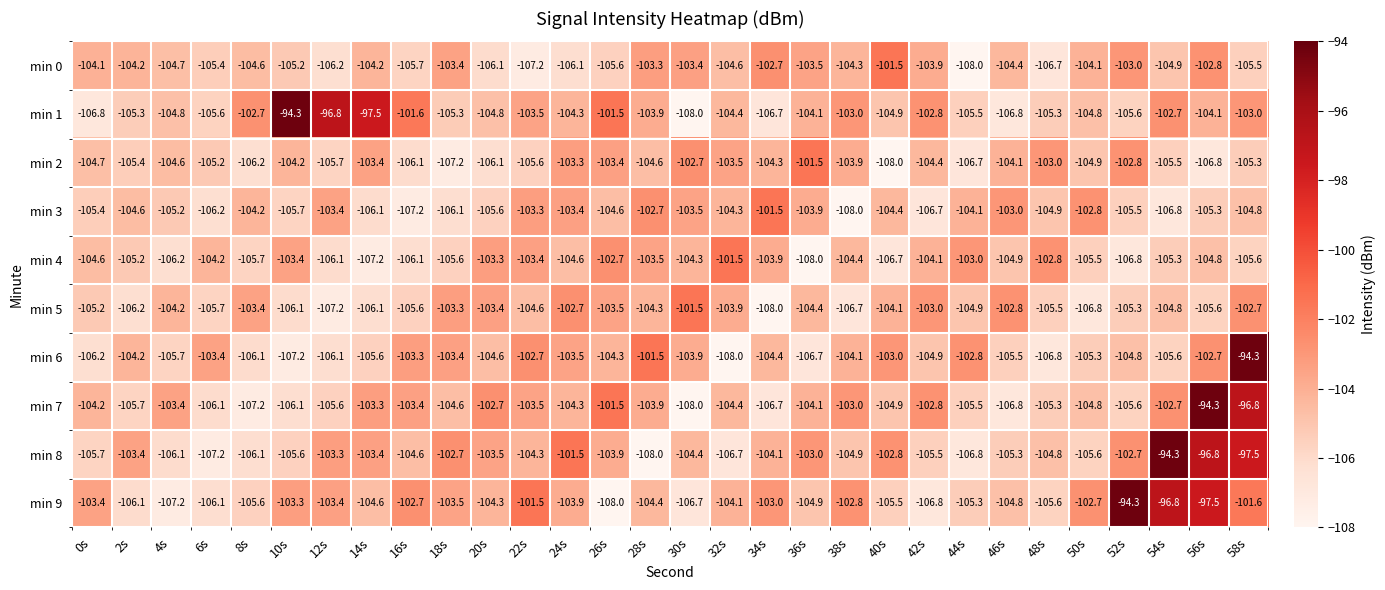

What is the smallest value displayed?

-108.0